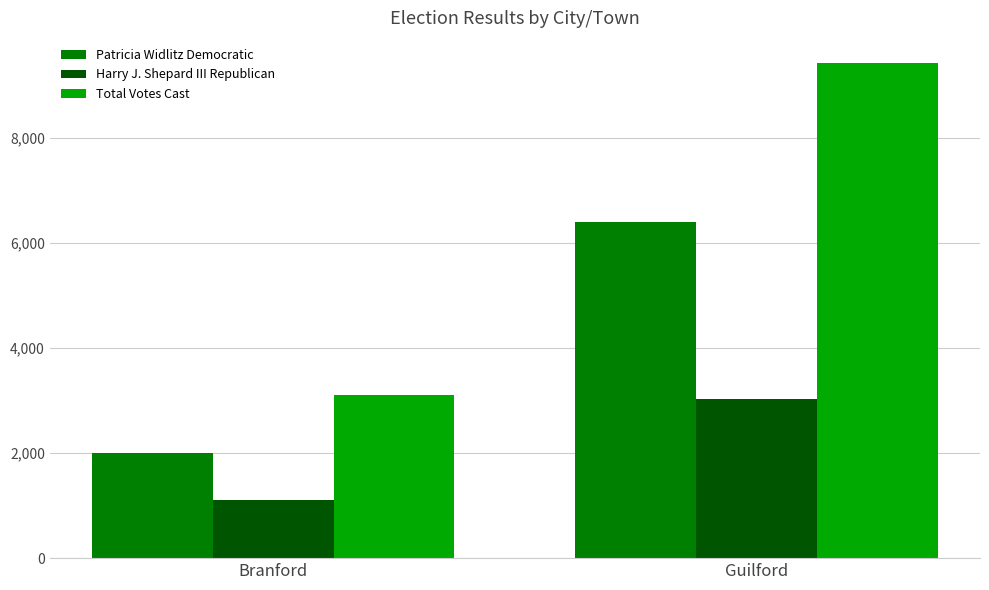

Which series has the largest range (max minus min)?

Total Votes Cast